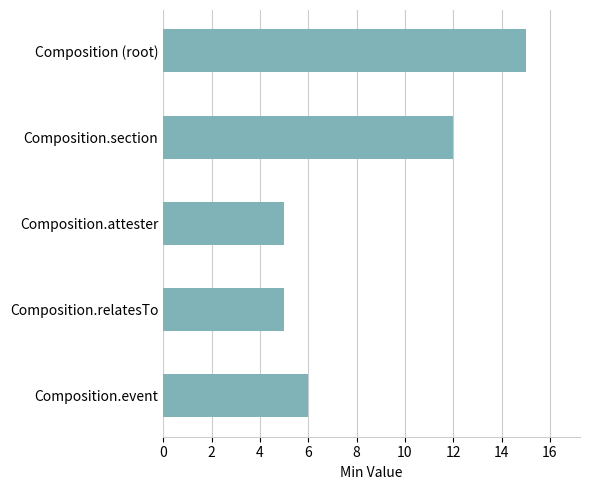

Which has a higher value, Composition.attester or Composition.event?

Composition.event